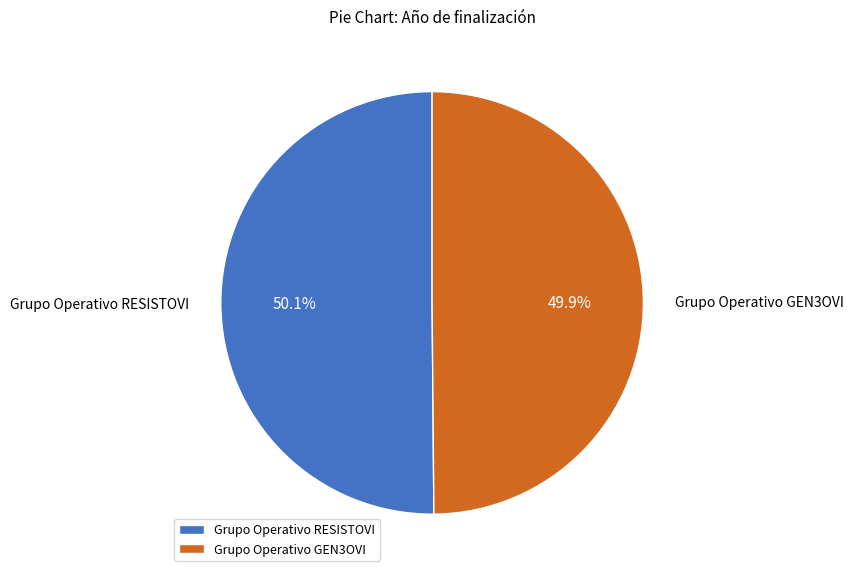

Approximately how many times larger is the value at Grupo Operativo GEN3OVI compared to Grupo Operativo RESISTOVI?

1.0